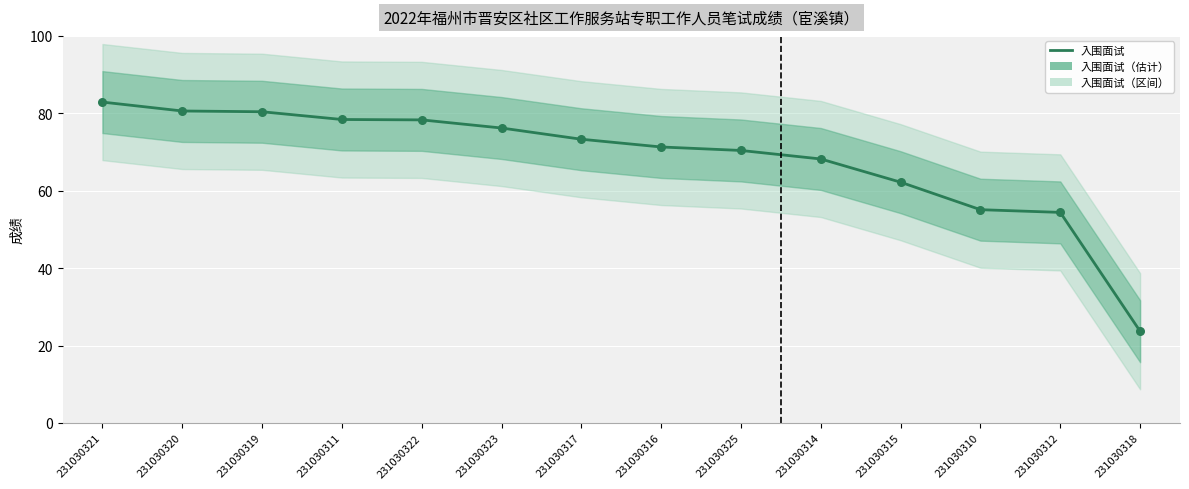

Which has a higher value, 231030315 or 231030317?

231030317